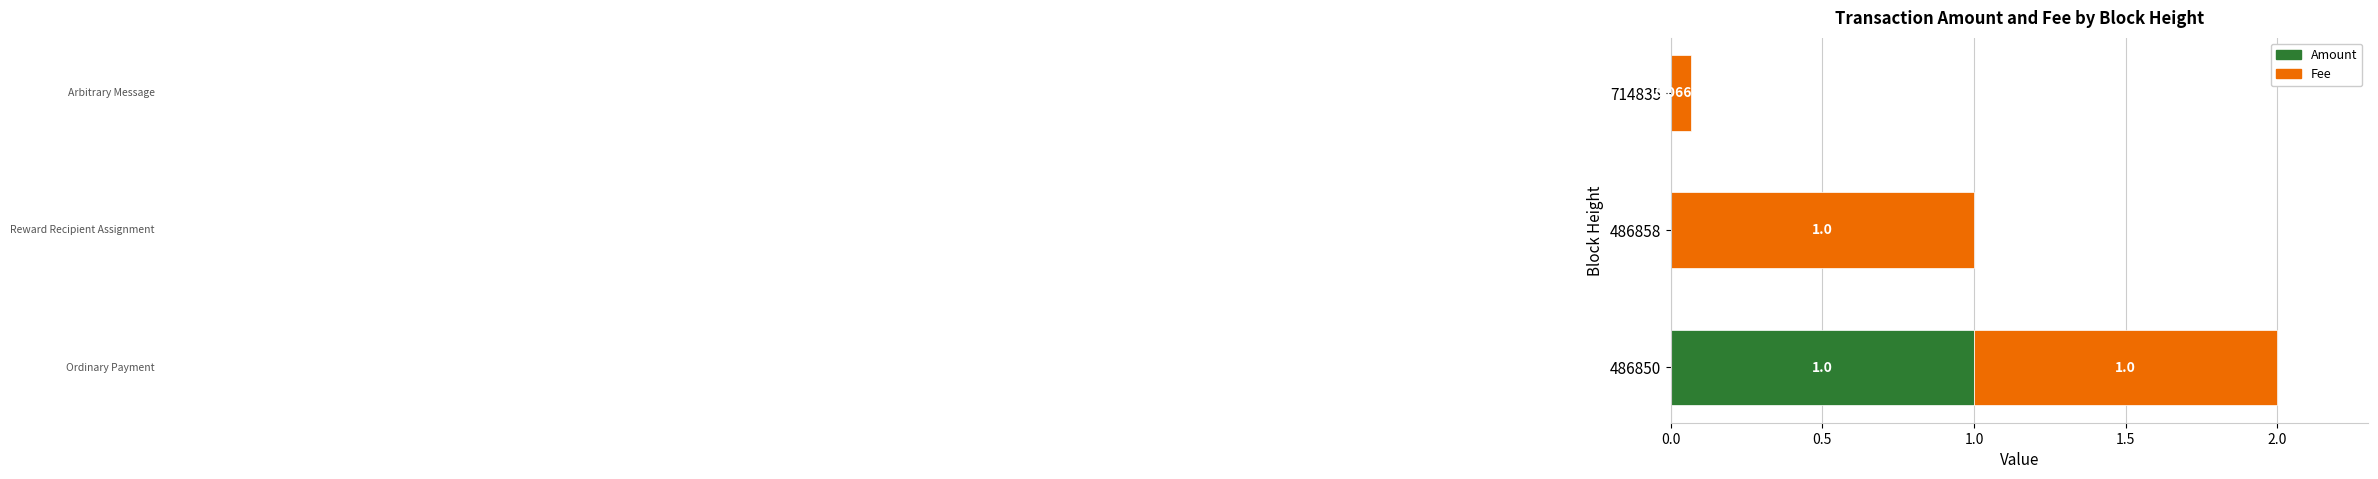

What is the total value across all series at 486858?

1.0